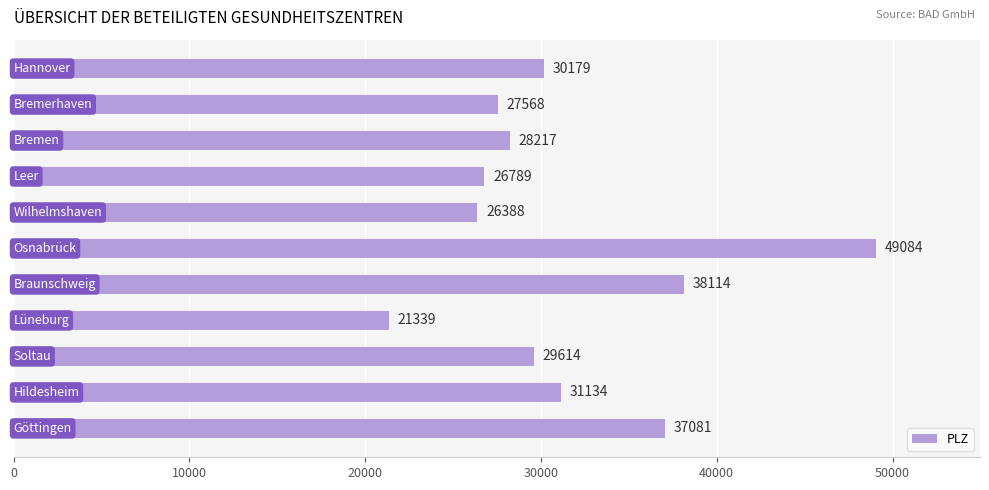

What is the smallest value displayed?

21339